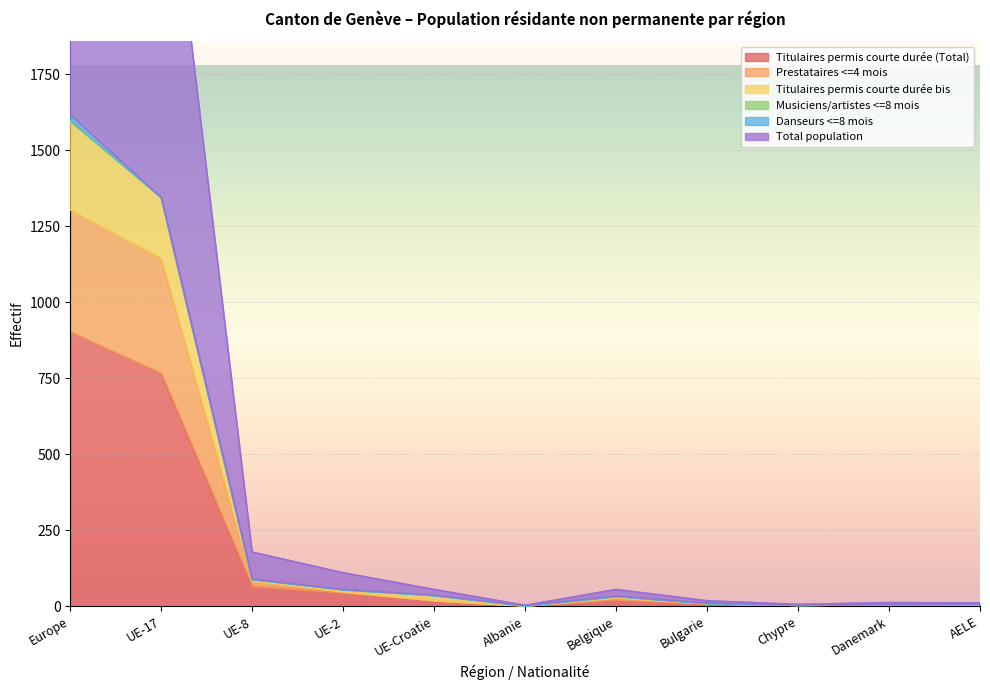

Where is the first local minimum for Titulaires permis courte durée bis?

Albanie